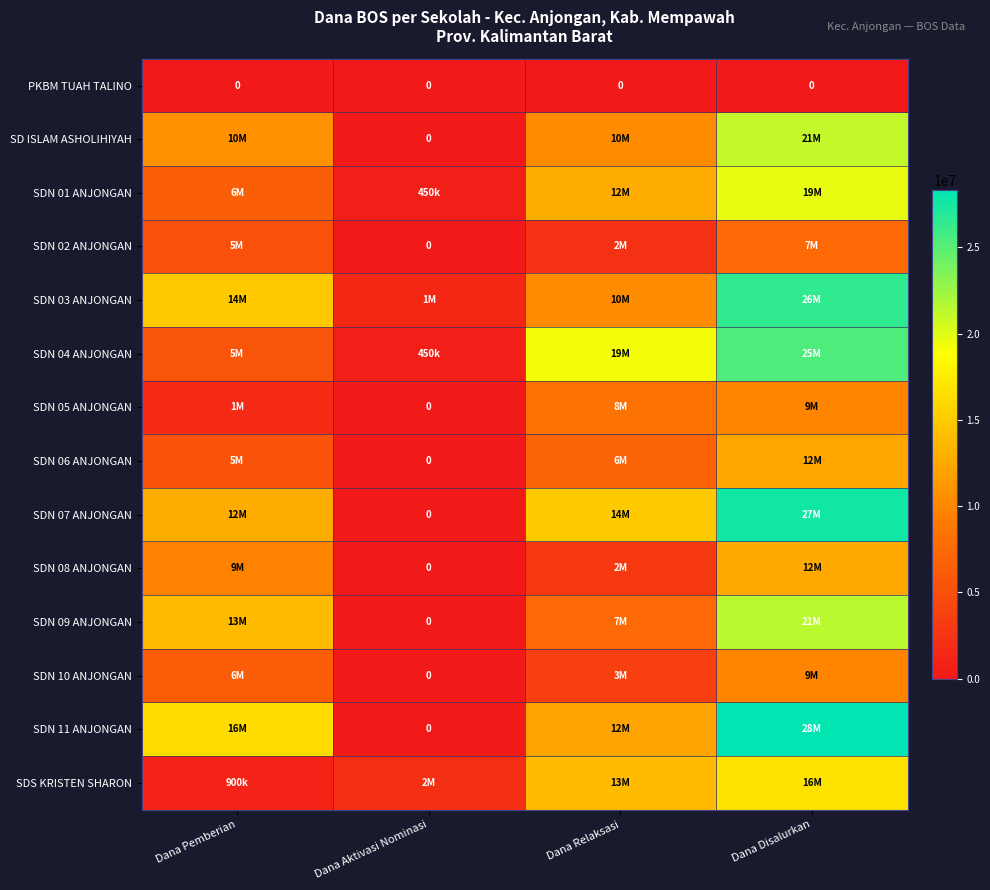

Between Dana Pemberian and Dana Aktivasi Nominasi, which series saw the biggest shift?

SDN 11 ANJONGAN